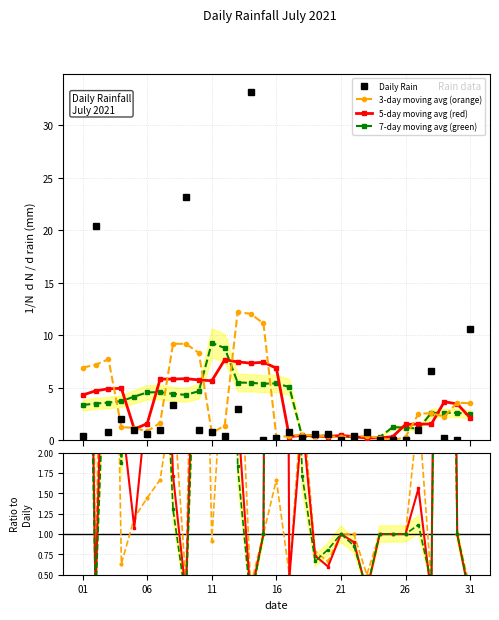

At which category does the chart reach its minimum across all series?

2021-07-15